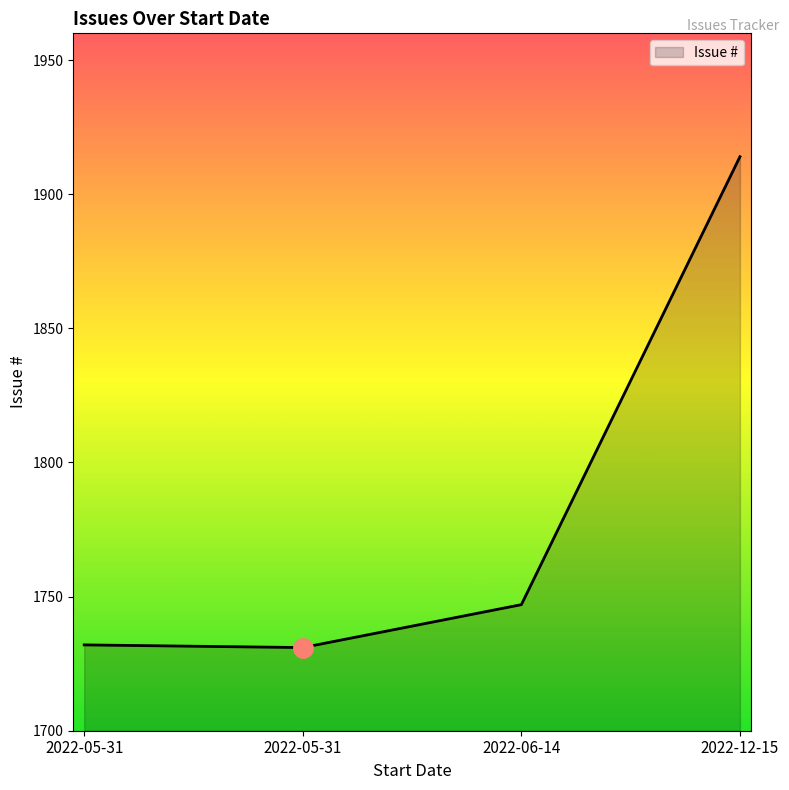

How many interior local valleys (lower than both neighbors) does the data have?

1